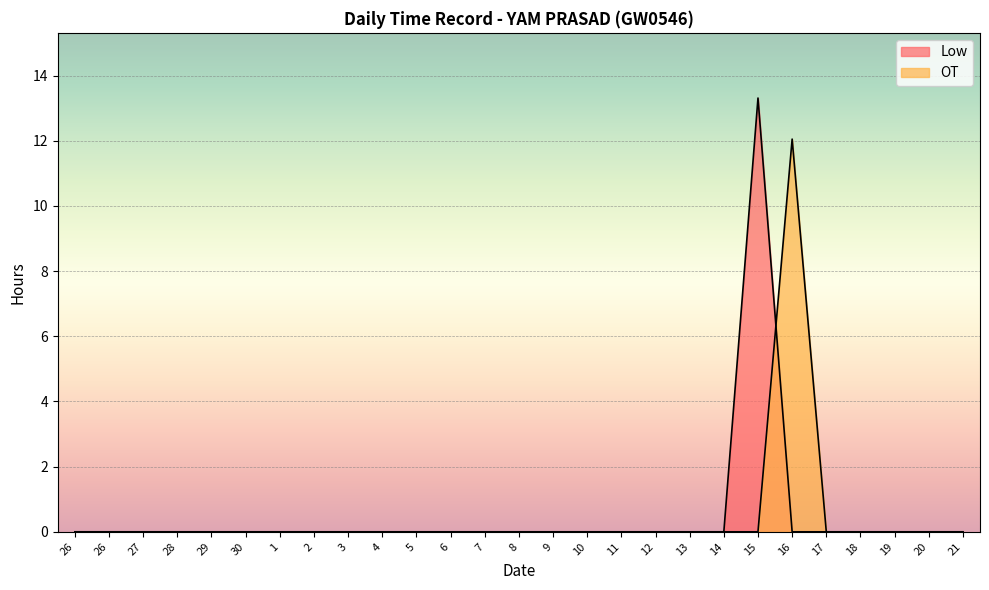

Does the chart display data point markers on the line(s)?

No